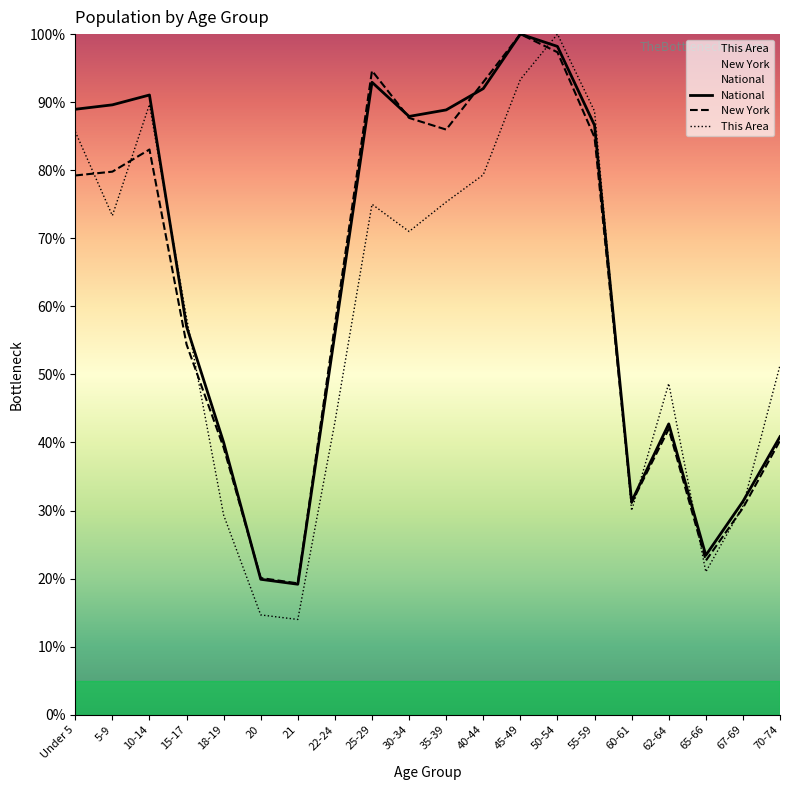

The value of This Area at 20 is 24.8. True or false?

False